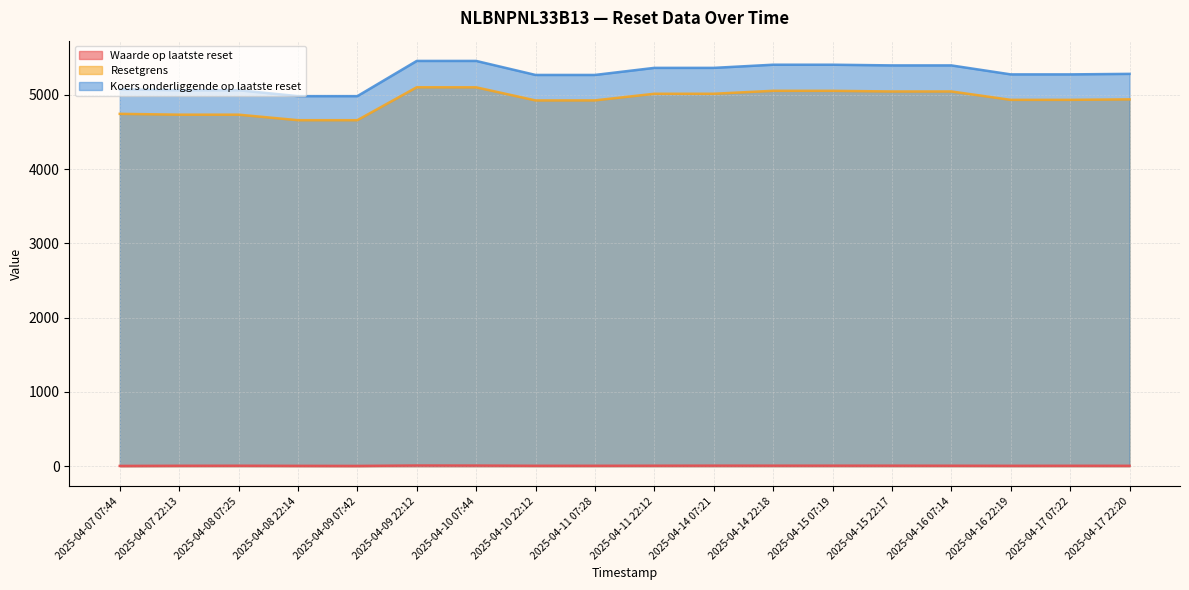

Where does the Resetgrens series first go above 4939?

2025-04-09 22:12